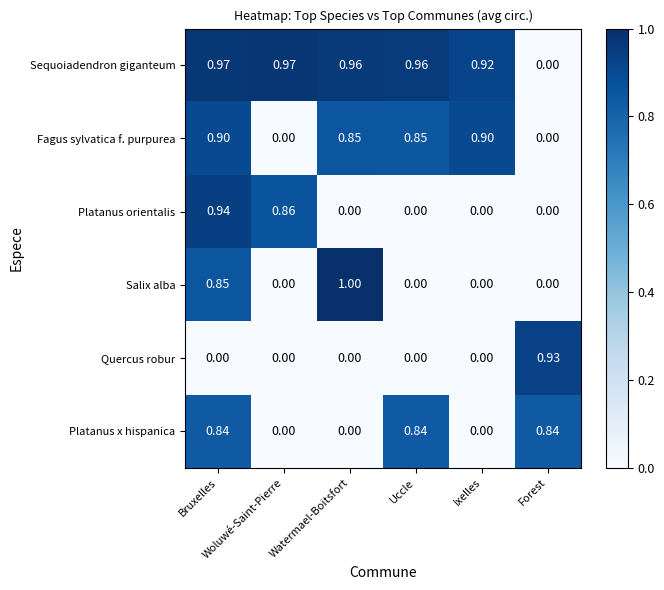

At how many categories does at least one series exceed 0?

6